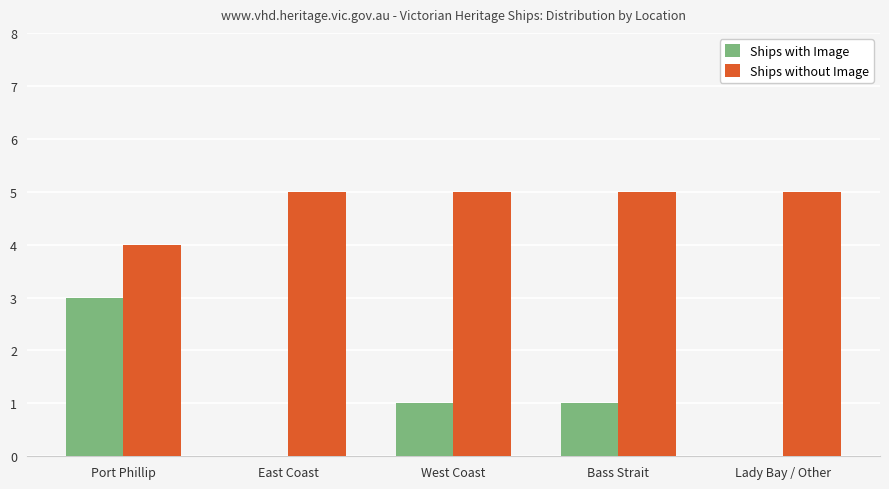

Between Port Phillip and West Coast, which series saw the biggest shift?

Ships with Image